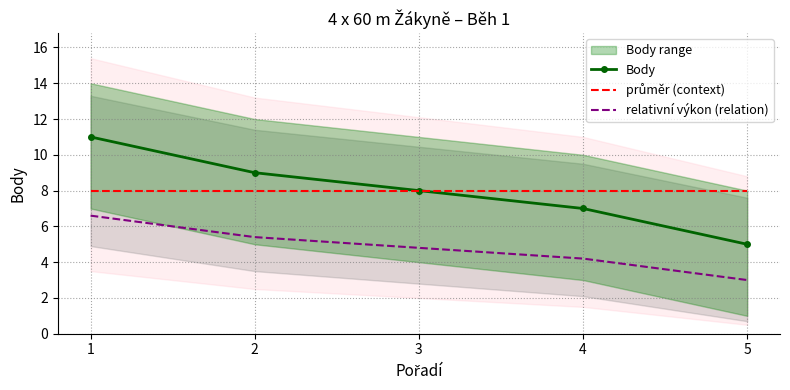

What is the value of the relativní výkon (relation) point at the 3rd from the left?

4.8